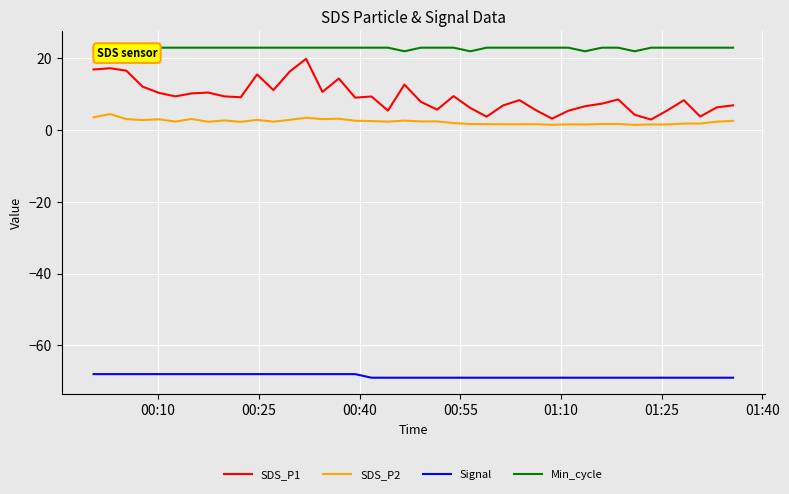

True or false: SDS_P2 and Signal intersect in this chart.

False